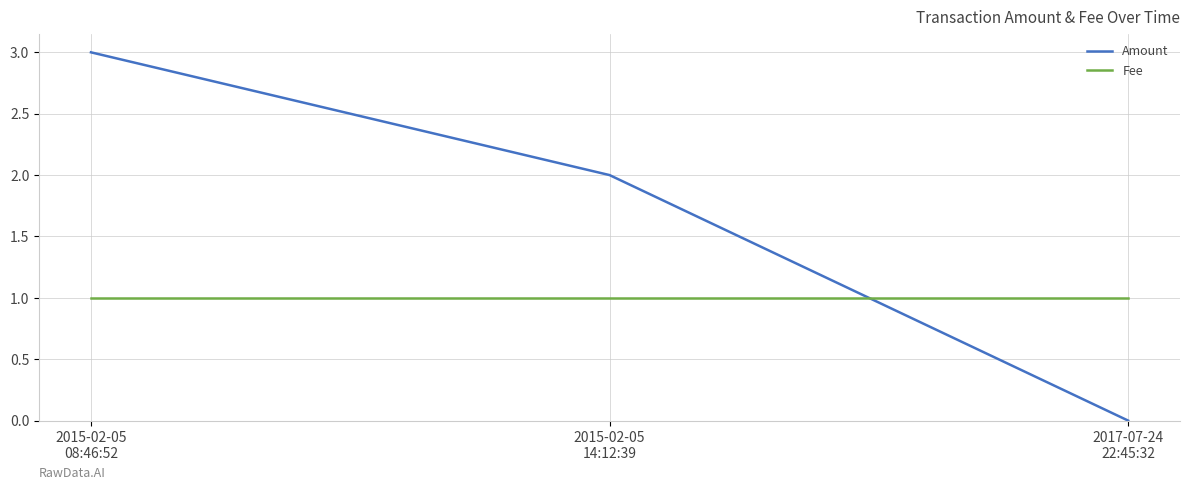

Where does the Amount series first go above 2?

2015-02-05
08:46:52